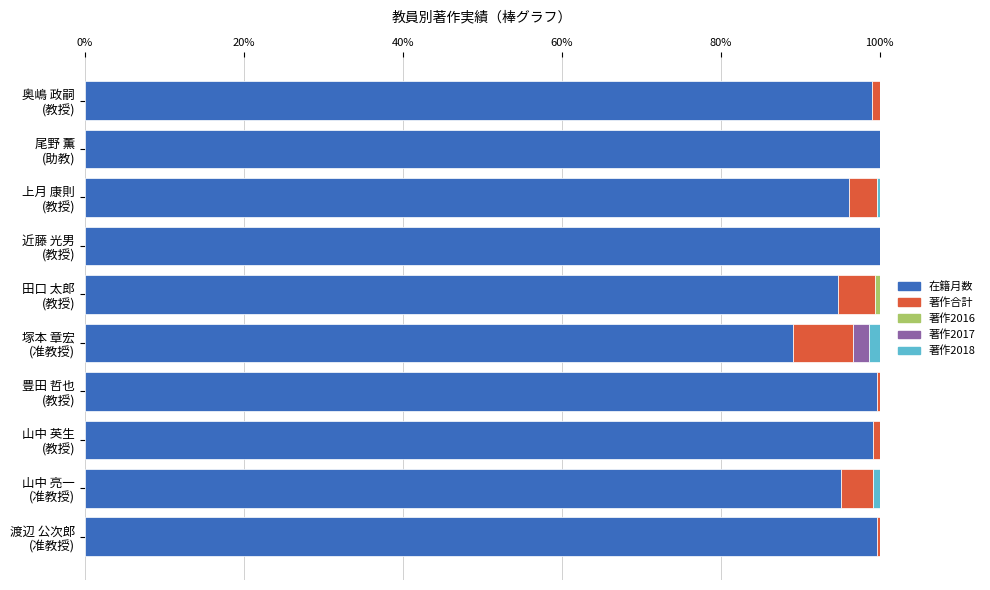

What is the maximum value for 在籍月数?

100.0